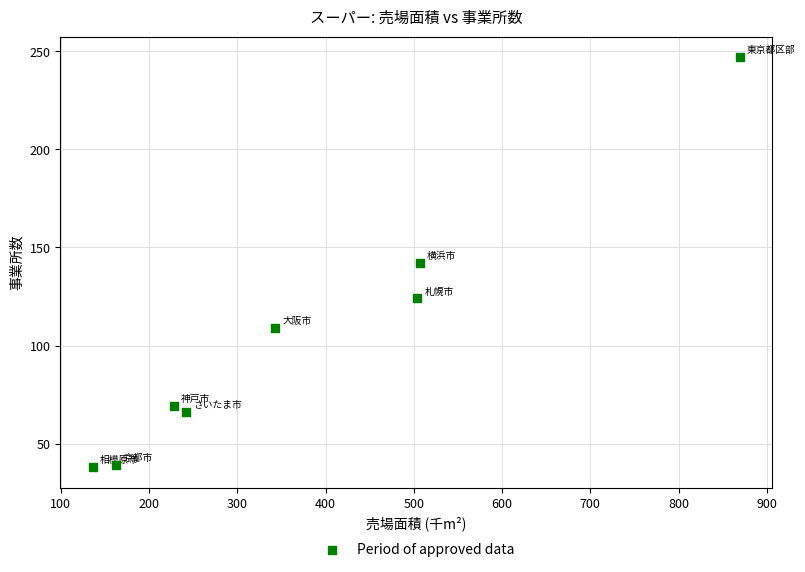

What is the range of Y values (max minus min)?

209